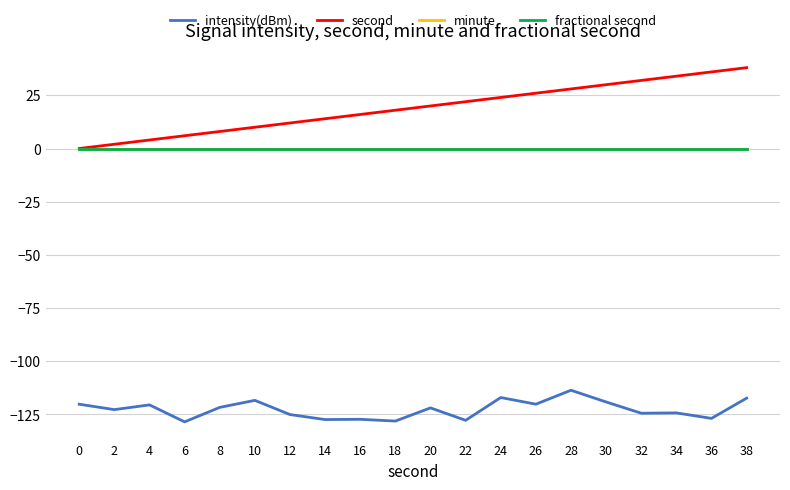

Is it true that minute equals 0.0 at 30?

True